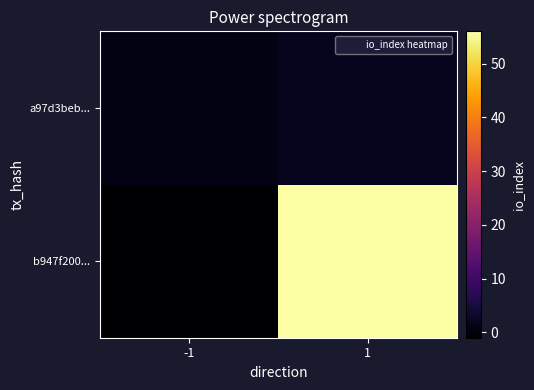

At how many categories does at least one series exceed 47?

1